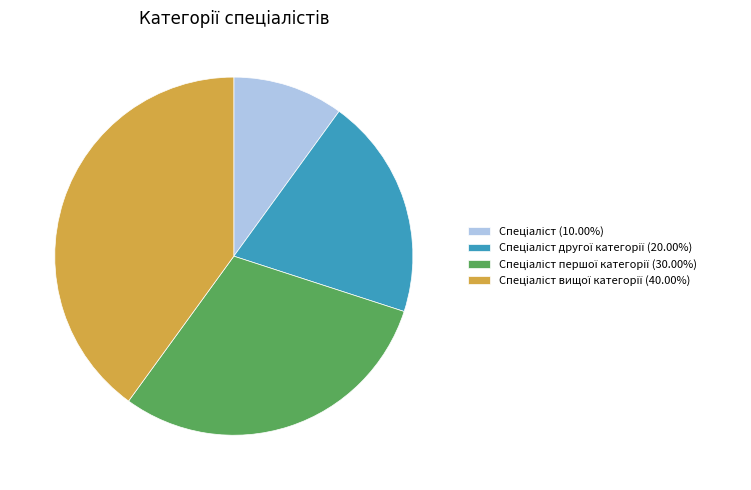

Is there any slice that represents more than half of the pie?

No